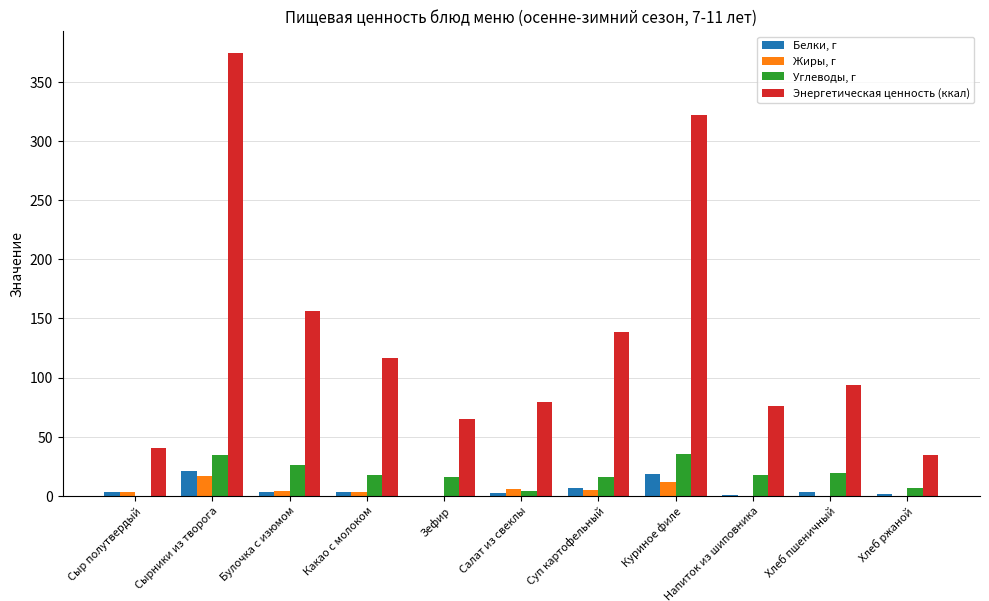

At which category is the sum across all series the highest?

Сырники из творога